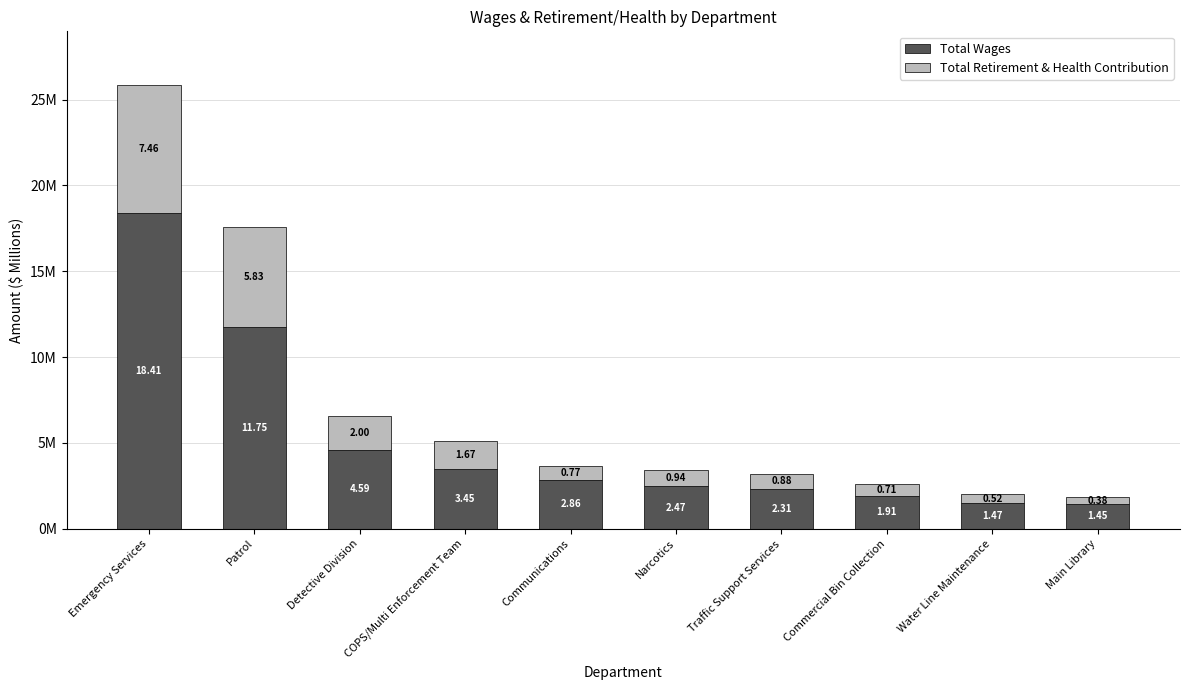

The Total Retirement & Health Contribution series shows 5826542 at Patrol. True or false?

True